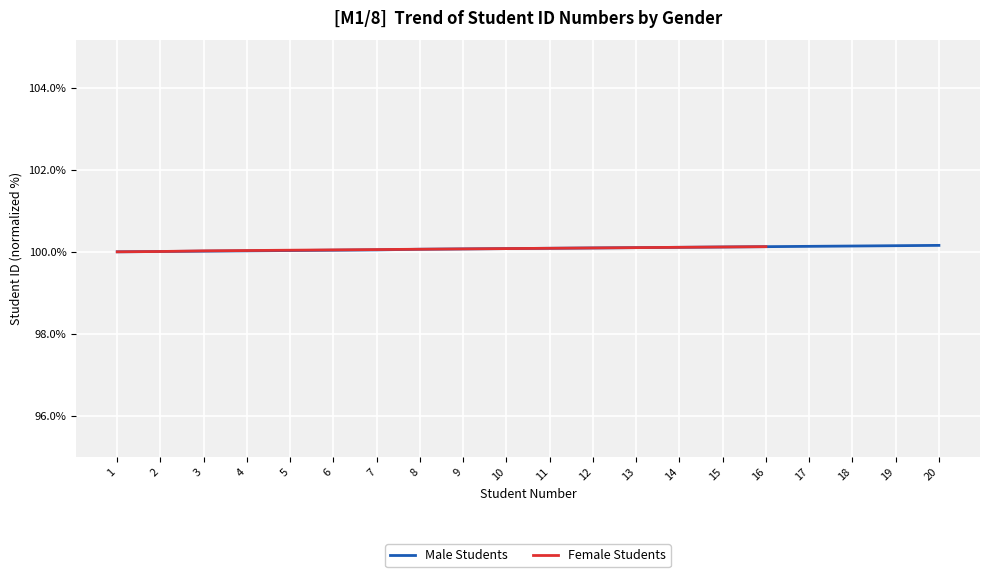

What is the difference between the maximum and second lowest values?

0.1